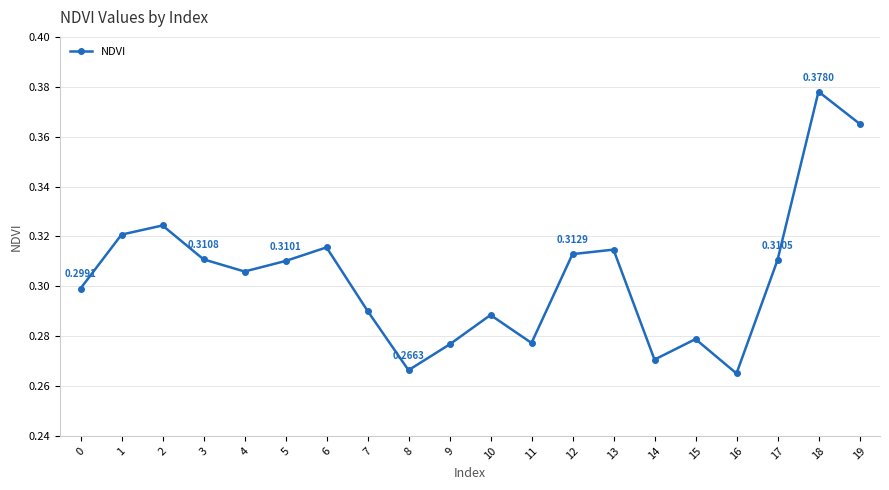

Count the values in the range 0 to 1.

20